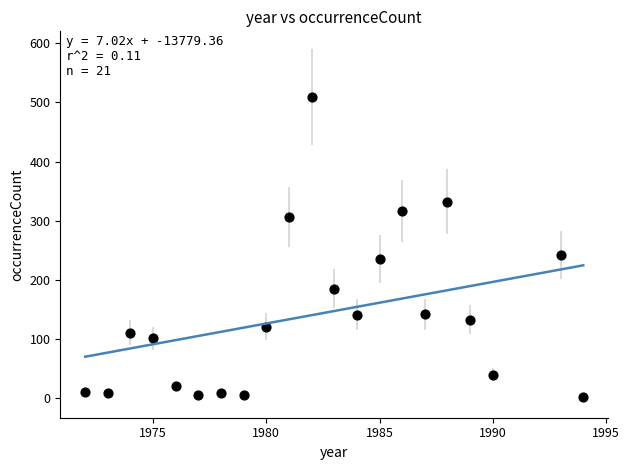

What Y value in the scatter plot is closest to 255?

242